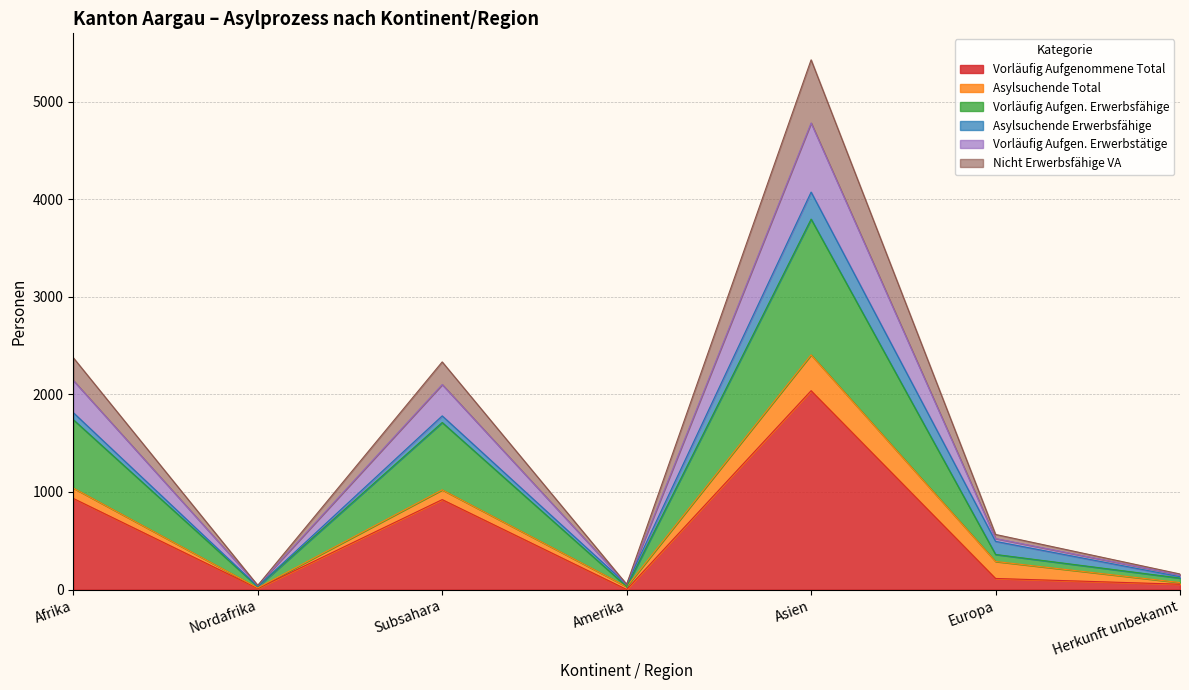

The Vorläufig Aufgenommene Total series shows 114 at Europa. True or false?

True